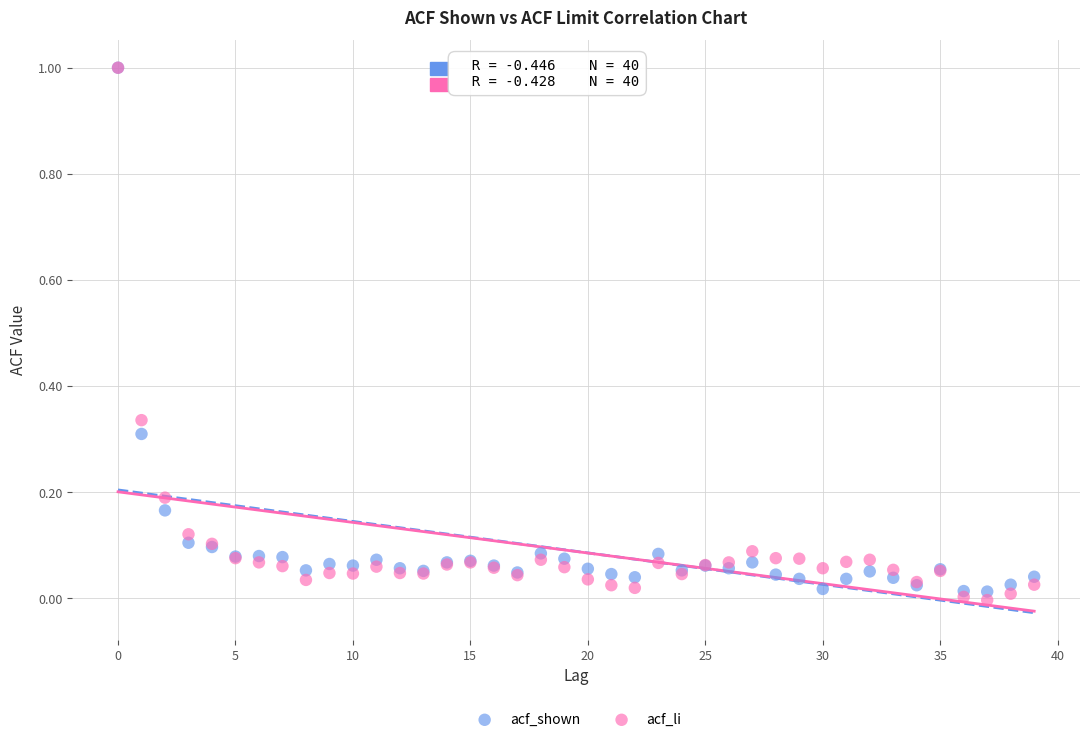

Which series has the widest spread of Y values?

acf_li